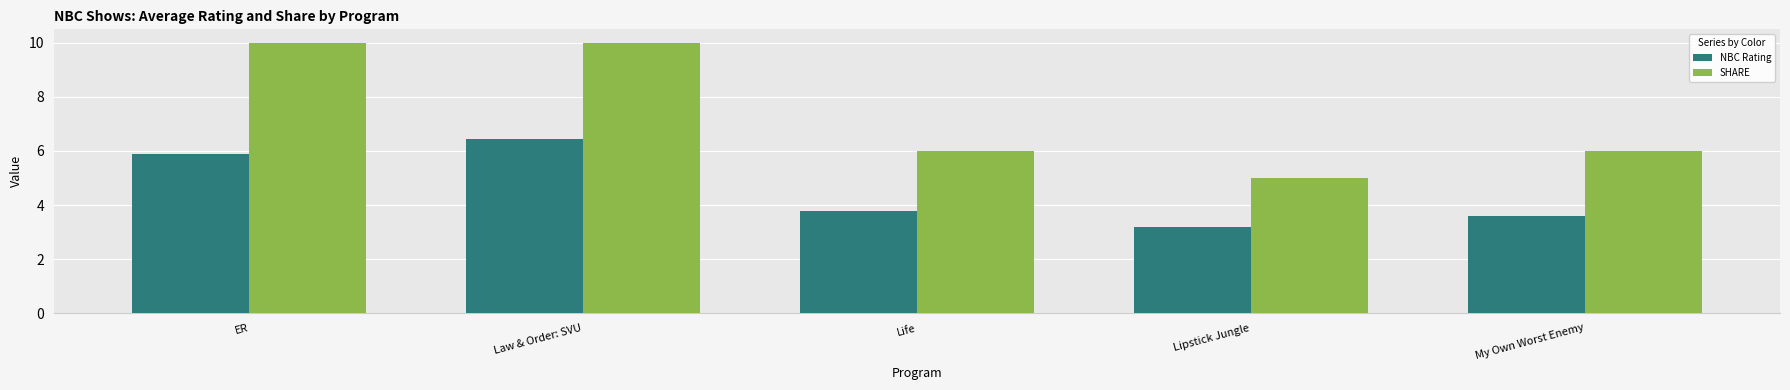

Rank the series at Life from lowest to highest value.

NBC Rating, SHARE